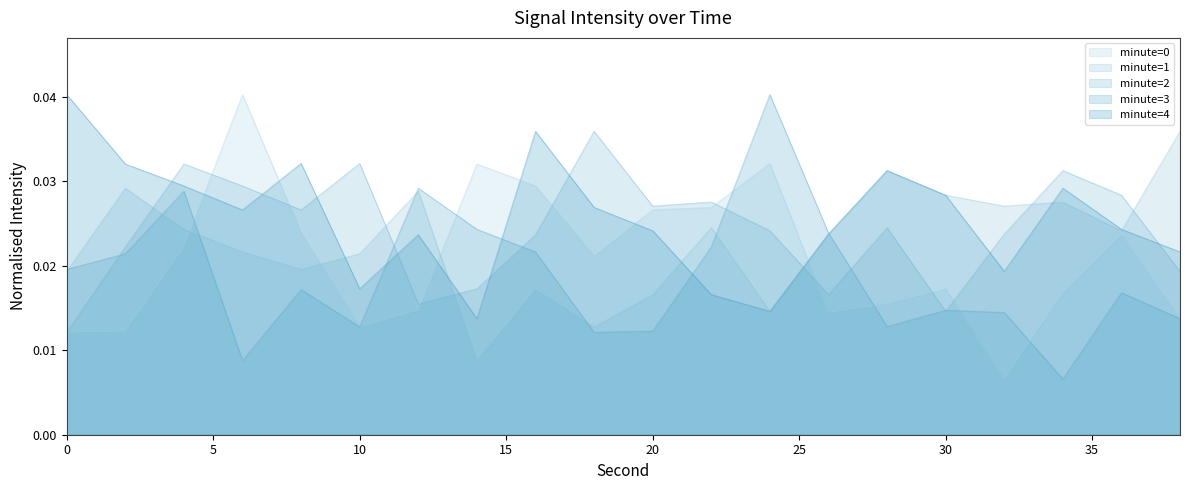

Reading left to right, extract all data points from this chart.

minute=0: 0=0.0	2=0.0	4=0.0	6=0.0	8=0.0	10=0.0	12=0.0	14=0.0	16=0.0	18=0.0	20=0.0	22=0.0	24=0.0	26=0.0	28=0.0	30=0.0	32=0.0	34=0.0	36=0.0	38=0.0
minute=1: 0=0.0	2=0.0	4=0.0	6=0.0	8=0.0	10=0.0	12=0.0	14=0.0	16=0.0	18=0.0	20=0.0	22=0.0	24=0.0	26=0.0	28=0.0	30=0.0	32=0.0	34=0.0	36=0.0	38=0.0
minute=2: 0=0.0	2=0.0	4=0.0	6=0.0	8=0.0	10=0.0	12=0.0	14=0.0	16=0.0	18=0.0	20=0.0	22=0.0	24=0.0	26=0.0	28=0.0	30=0.0	32=0.0	34=0.0	36=0.0	38=0.0
minute=3: 0=0.0	2=0.0	4=0.0	6=0.0	8=0.0	10=0.0	12=0.0	14=0.0	16=0.0	18=0.0	20=0.0	22=0.0	24=0.0	26=0.0	28=0.0	30=0.0	32=0.0	34=0.0	36=0.0	38=0.0
minute=4: 0=0.0	2=0.0	4=0.0	6=0.0	8=0.0	10=0.0	12=0.0	14=0.0	16=0.0	18=0.0	20=0.0	22=0.0	24=0.0	26=0.0	28=0.0	30=0.0	32=0.0	34=0.0	36=0.0	38=0.0